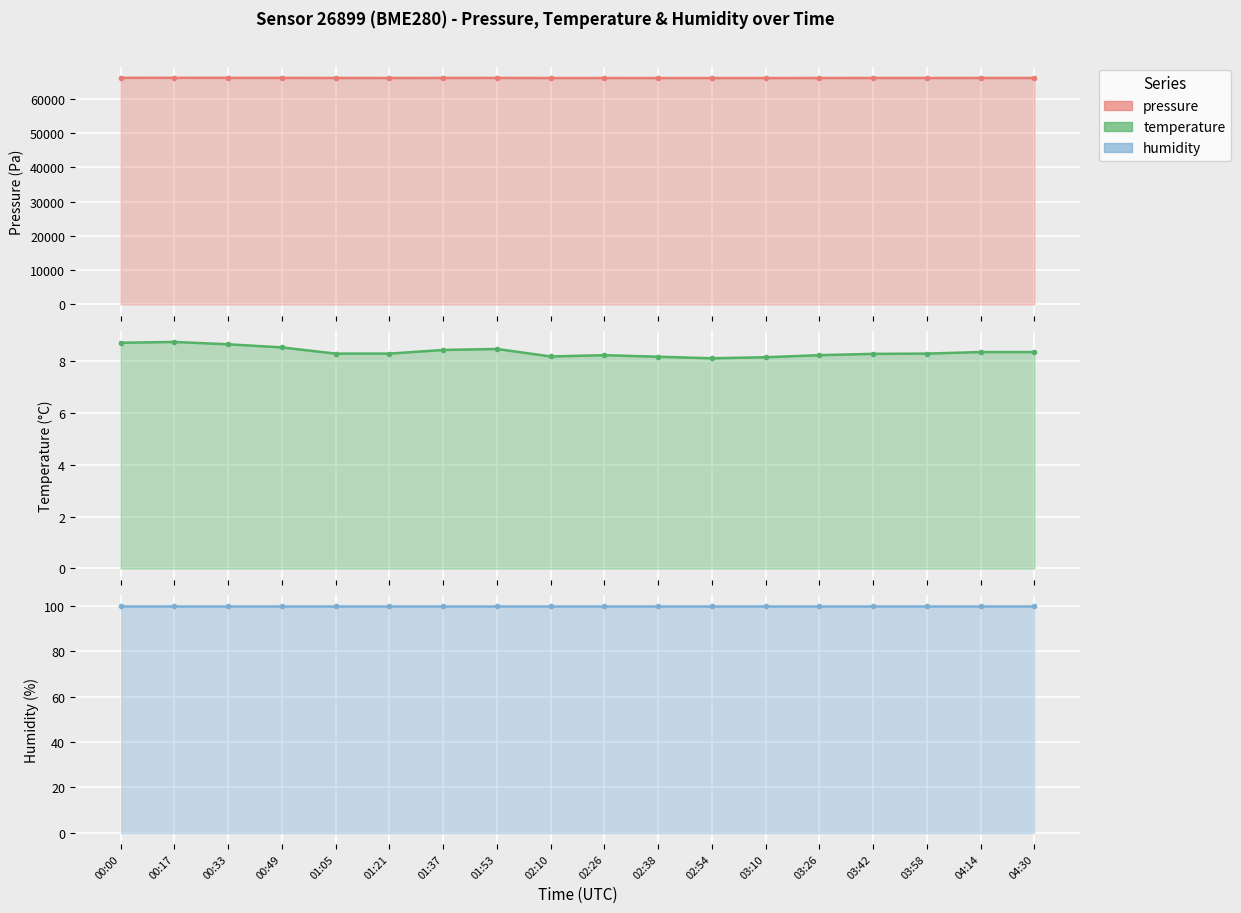

What is the difference between the maximum and second lowest values in the pressure line series?

64.4